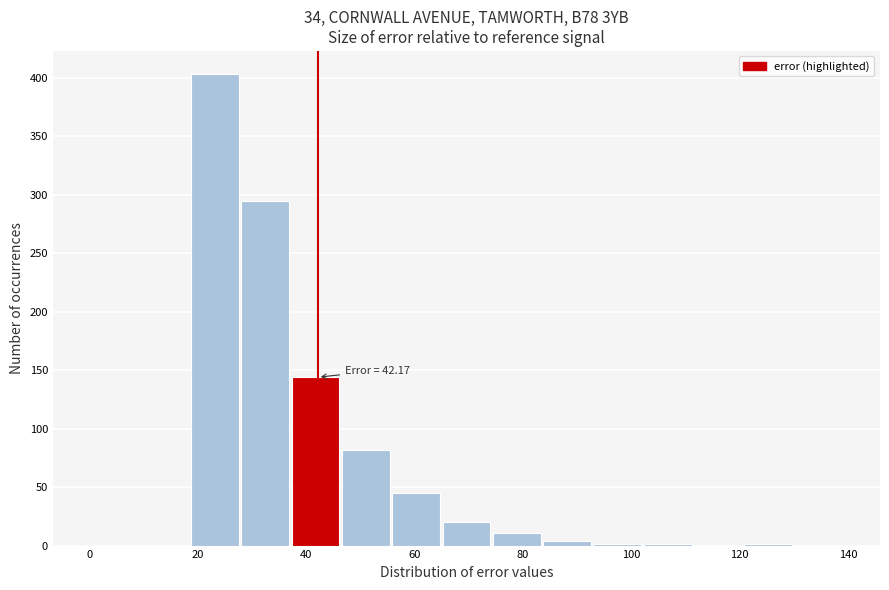

Which range on the x-axis has the tallest bar?

18 to 28